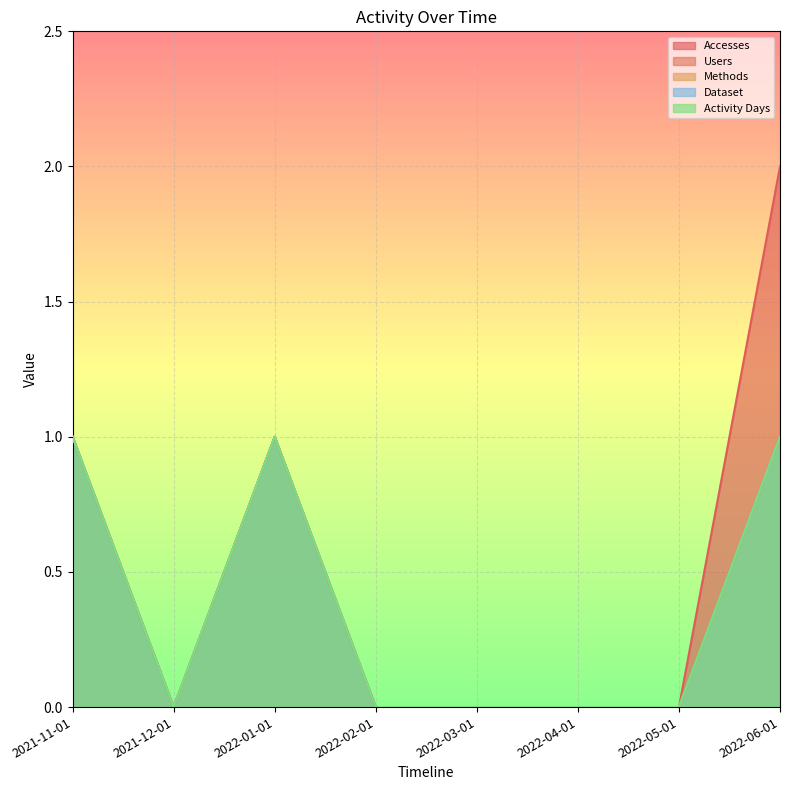

What is the sum of the Methods values at 2021-11-01 and 2022-02-01?

1